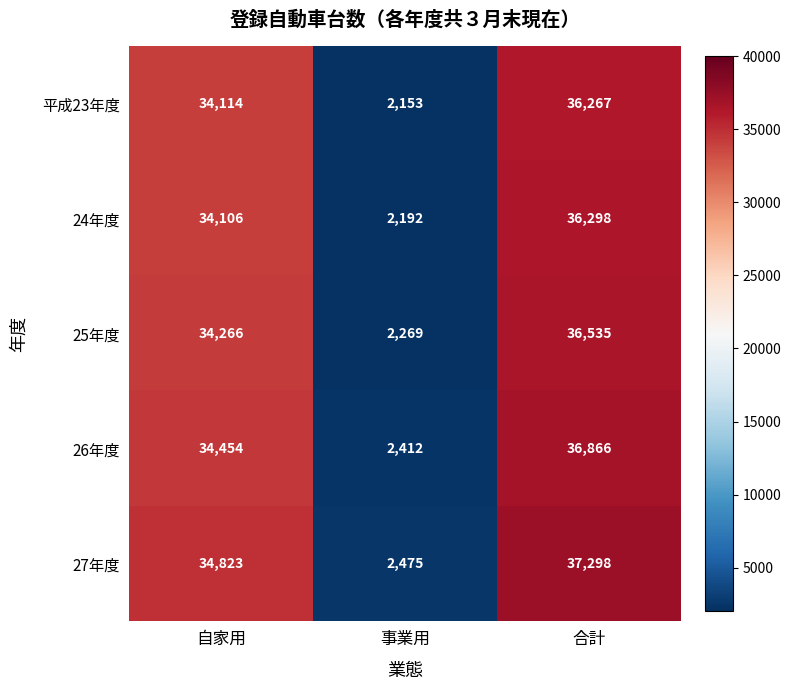

What is the difference between the 平成23年度 values at 事業用 and 合計?

34114